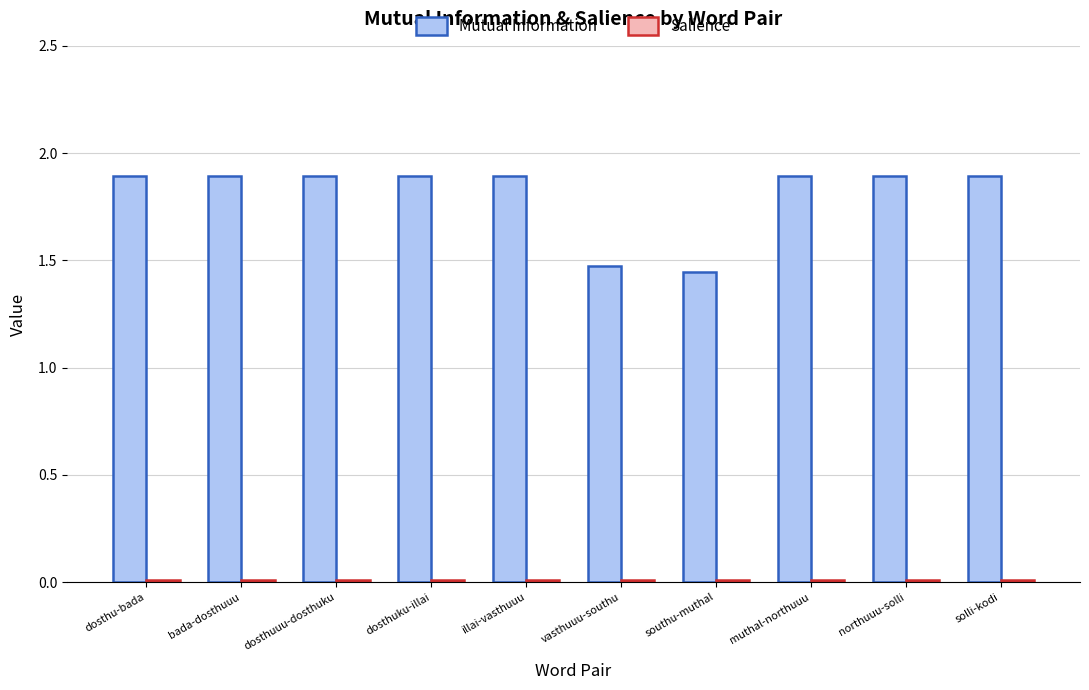

What position from the right is southu-muthal?

4